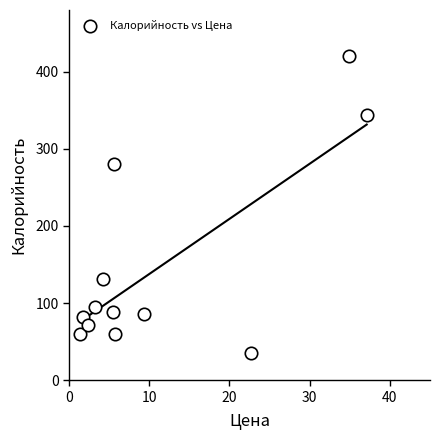

What Y value in the scatter plot is closest to 227?

280.5